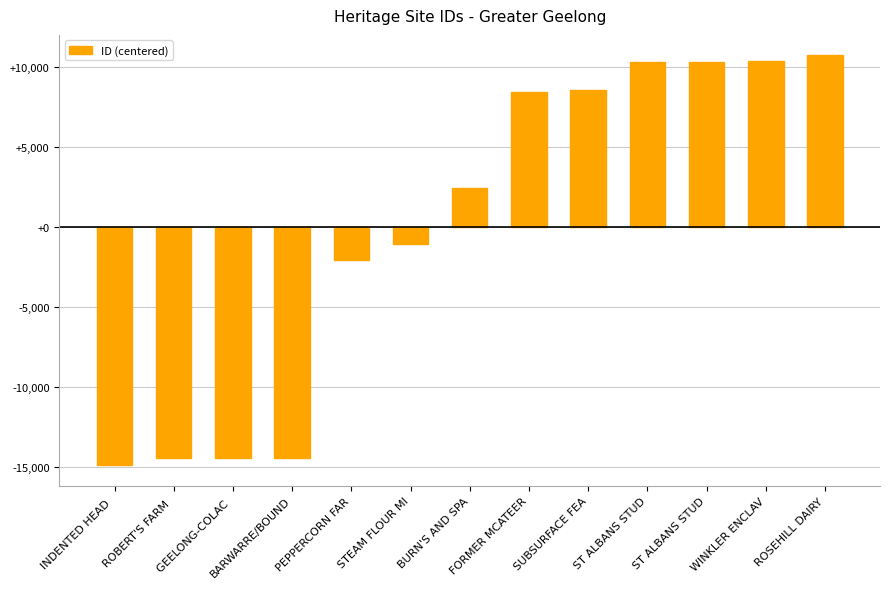

How many categories are shown in the chart?

13